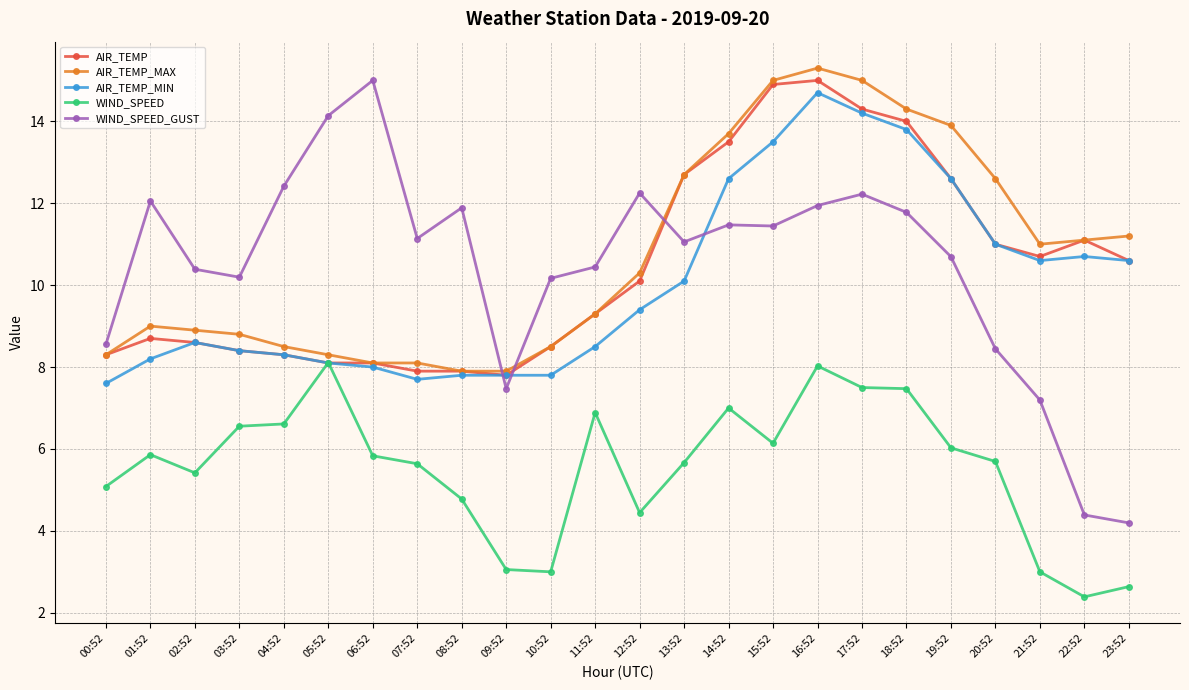

At which category does WIND_SPEED_GUST reach its first local peak?

01:52